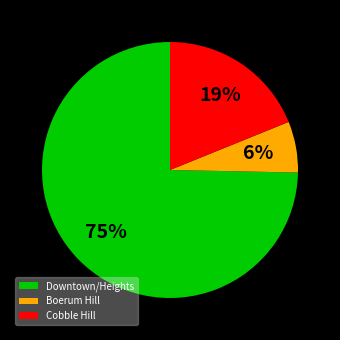

How many slices are in this pie chart?

3